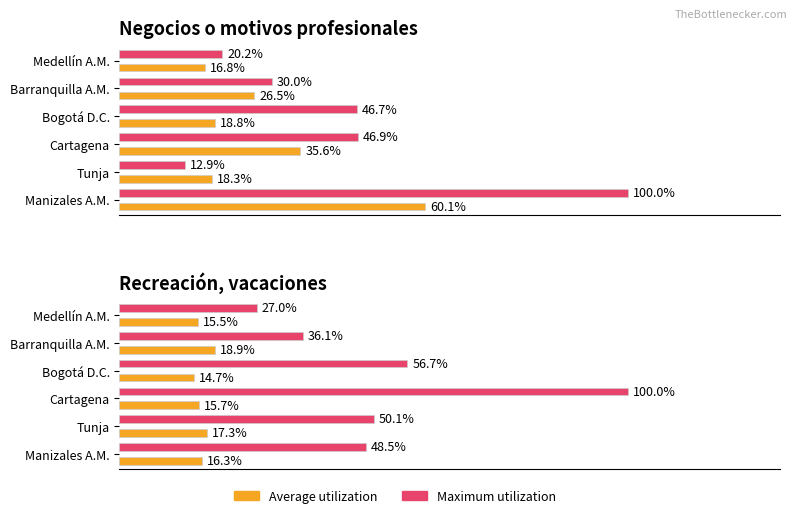

What is the difference between the maximum and minimum values in the Maximum utilization series?

73.0